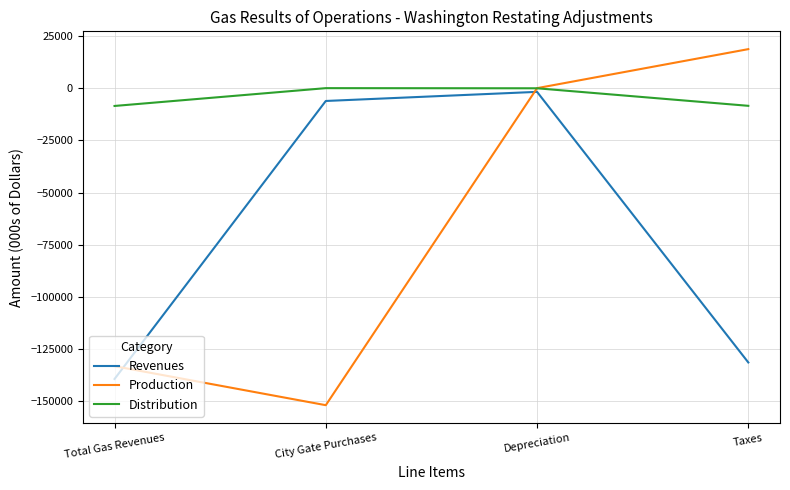

Which series has the largest range (max minus min)?

Production